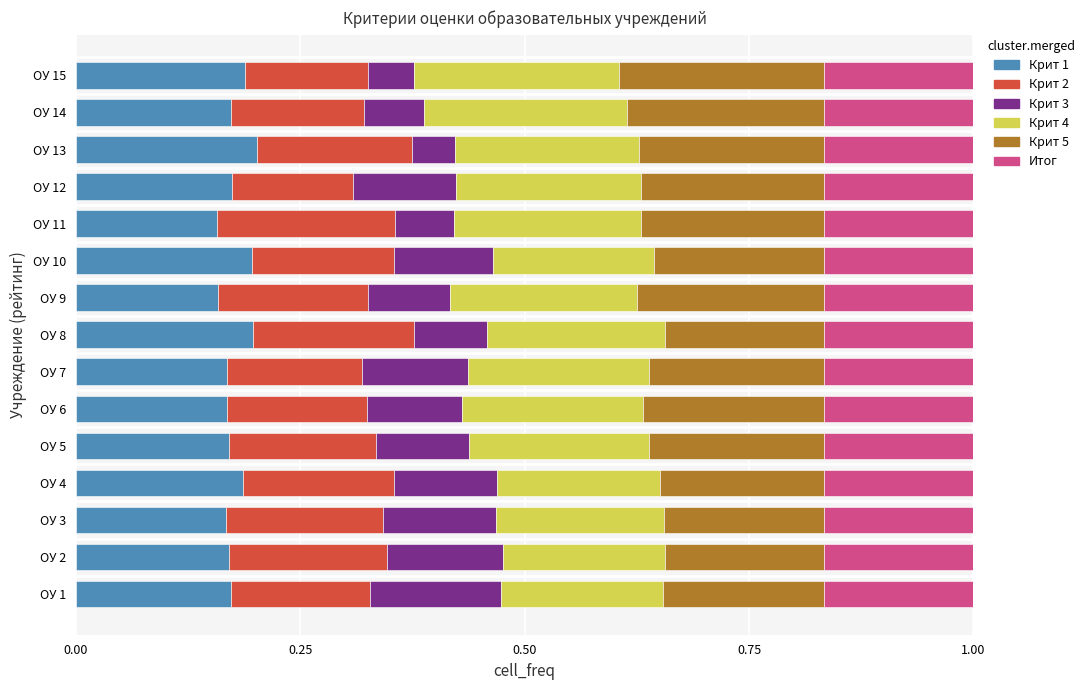

The value of Крит 1 at ОУ 4 is 0.3. True or false?

False